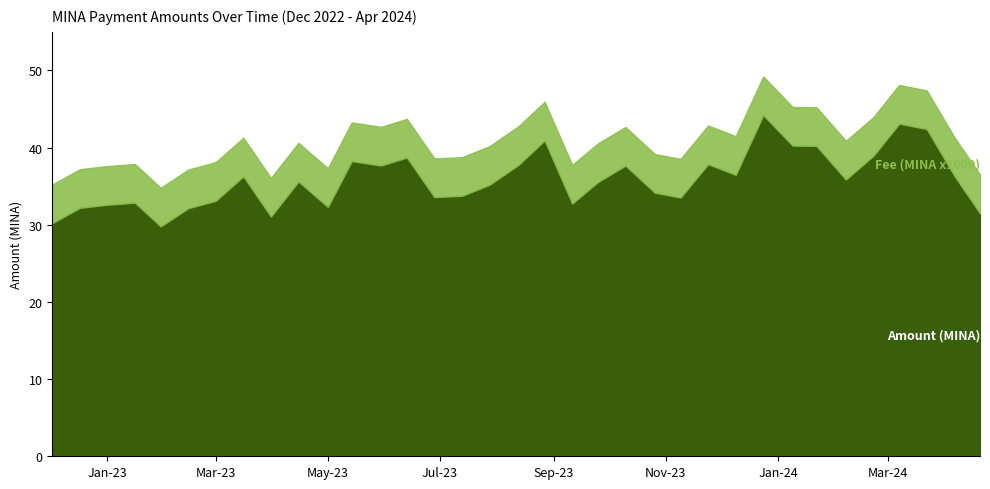

What is the sum of the Amount (MINA) values at 2024-04-20 and 2023-07-28?

66.7